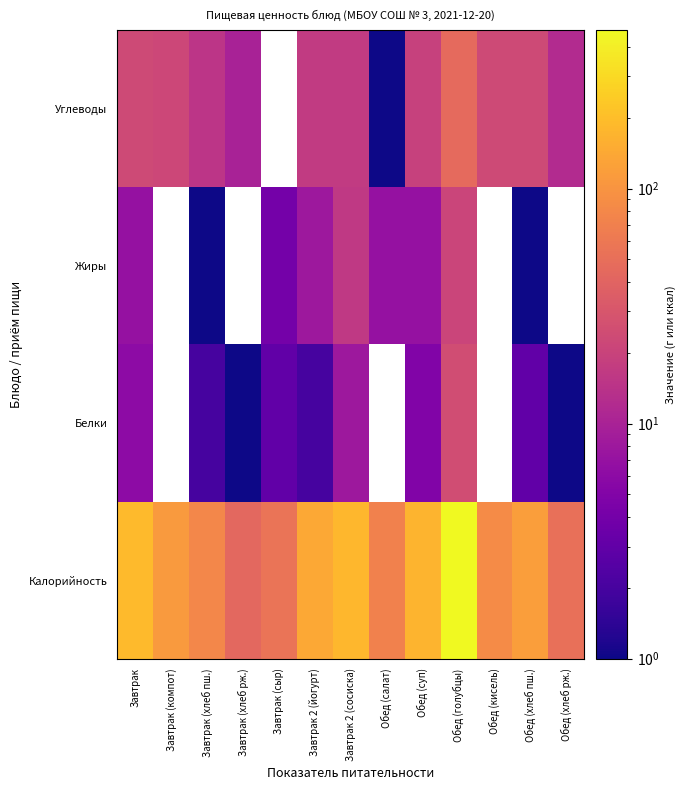

Between Завтрак 2 (йогурт) and Обед (салат), which is larger?

Завтрак 2 (йогурт)